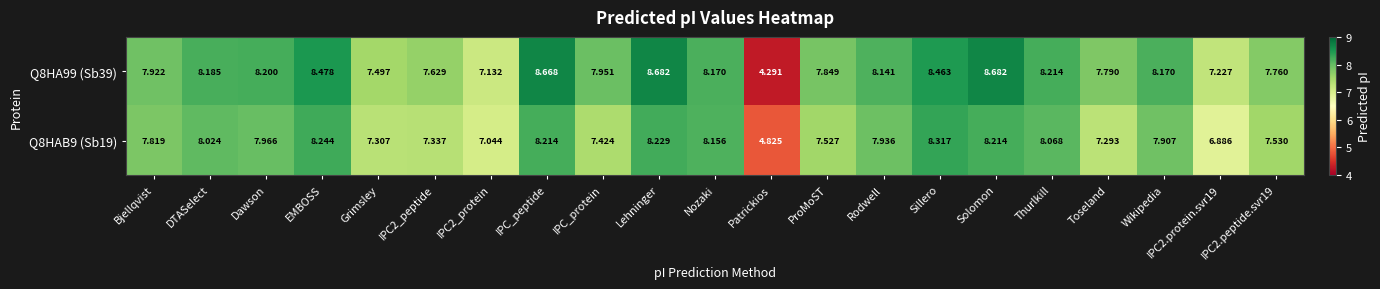

List the series in order of their peak value, highest first.

Q8HA99 (Sb39), Q8HAB9 (Sb19)